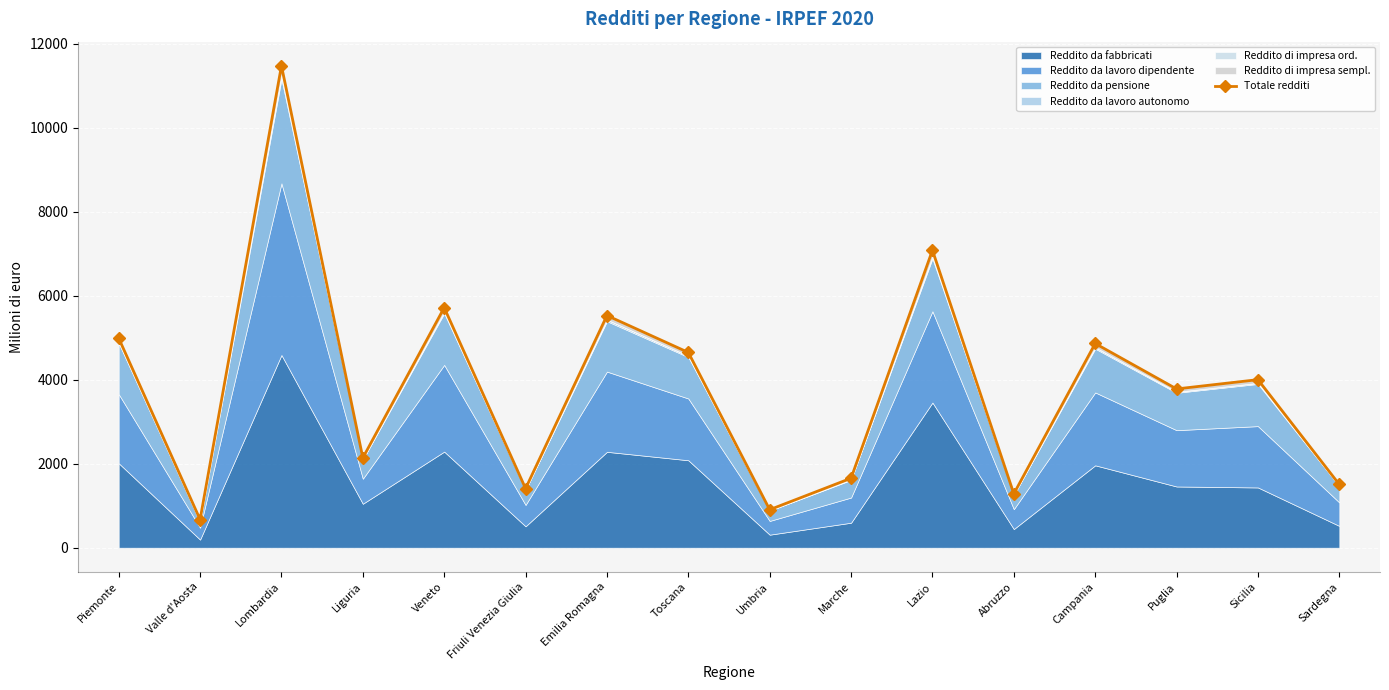

What is the change in value from Veneto to Toscana?

-1066.8